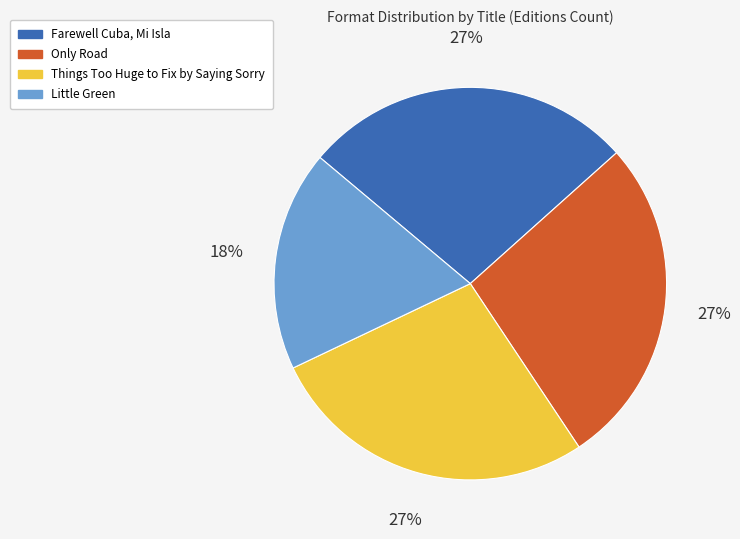

To the nearest percent, what portion does Little Green represent?

18%